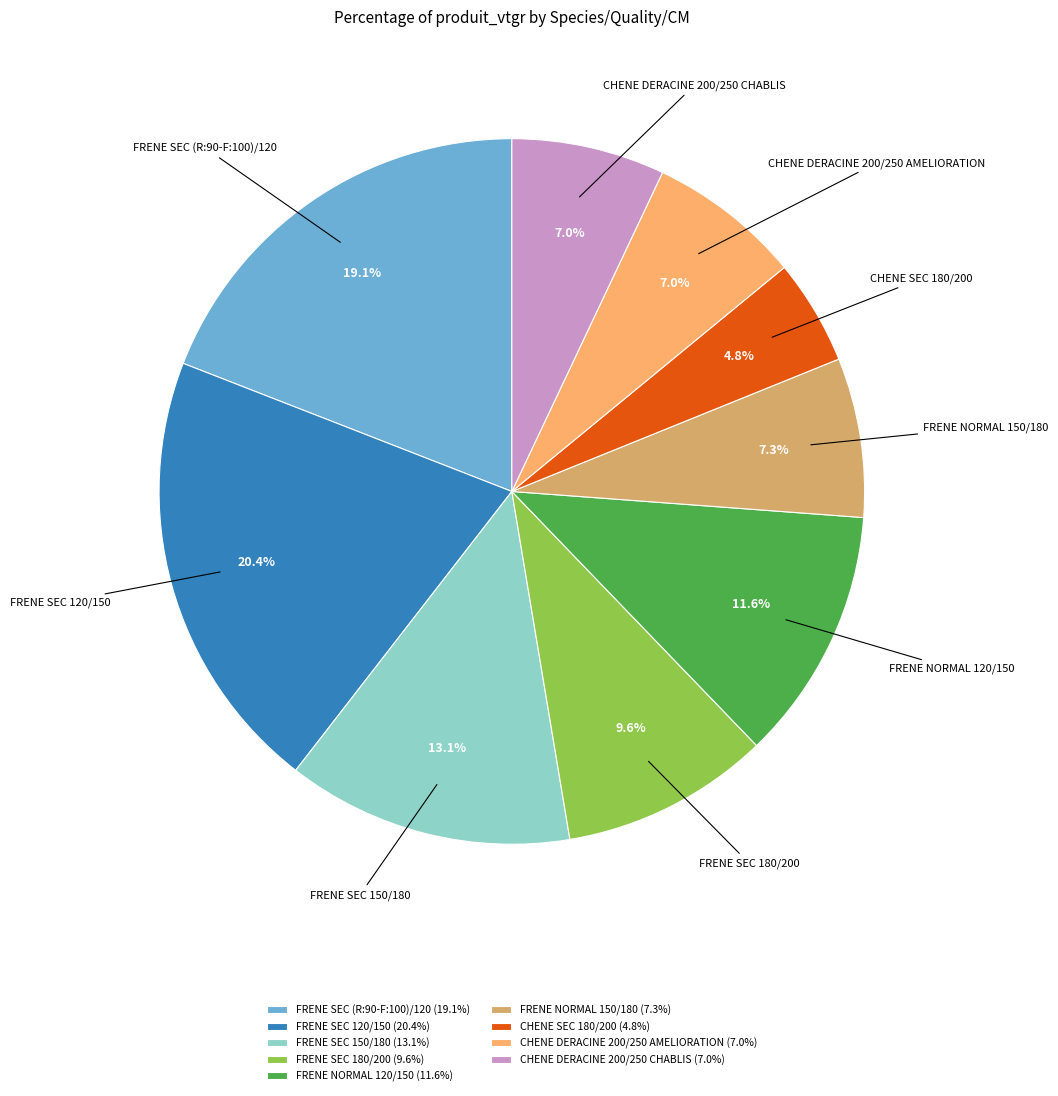

What percentage is the CHENE DERACINE 200/250 CHABLIS slice, to the nearest percent?

7%